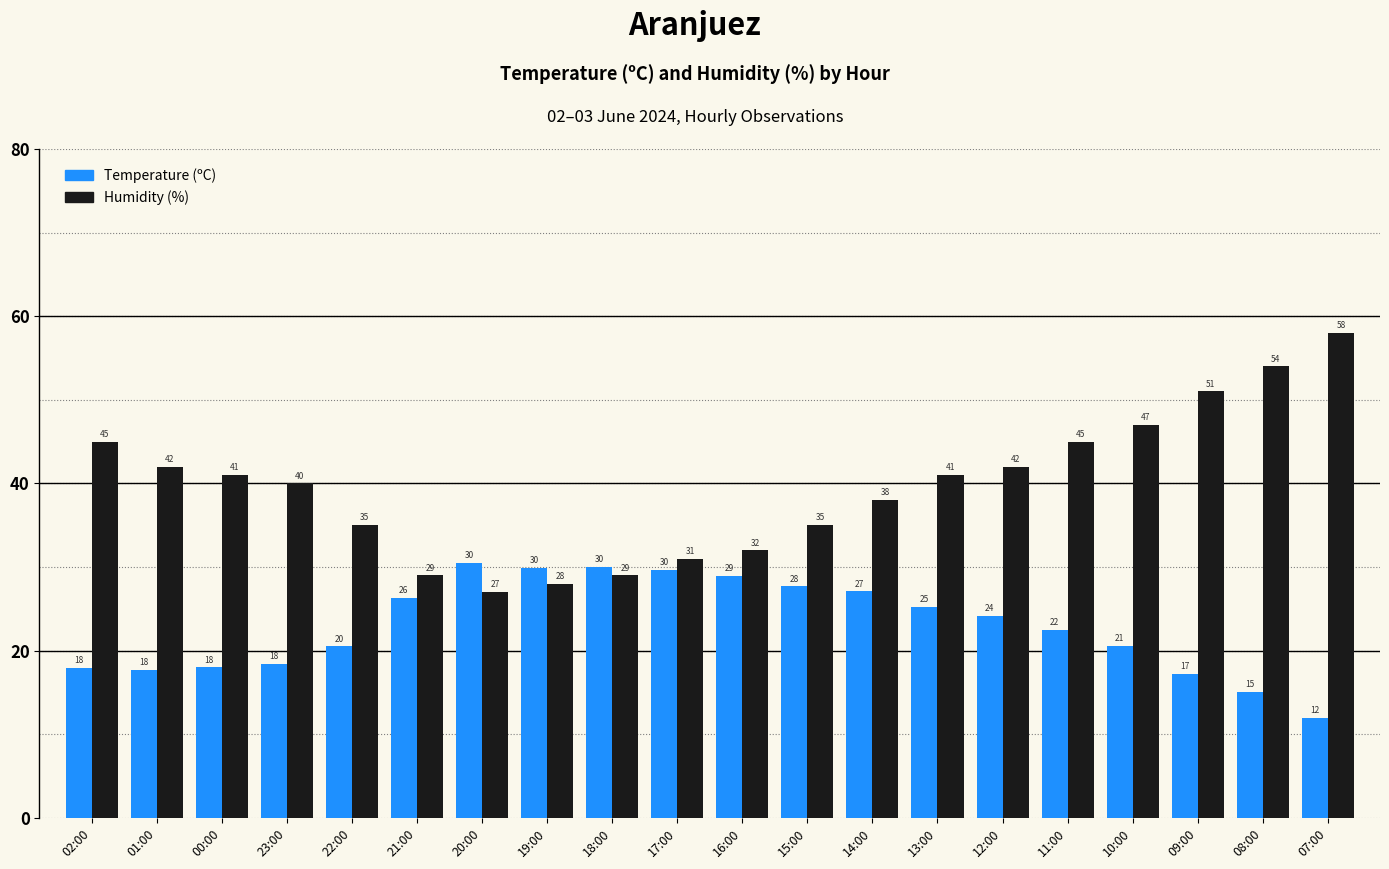

What is the difference between the second highest and minimum values in the Temperature (ºC) series?

18.0